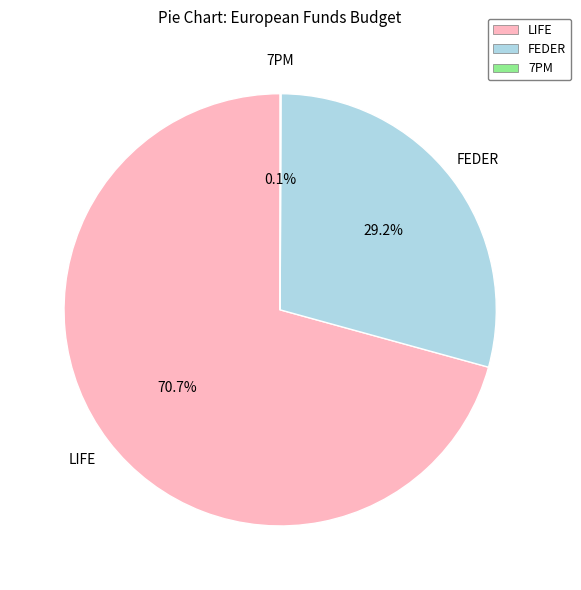

To the nearest percent, what percentage of the pie is FEDER?

29%